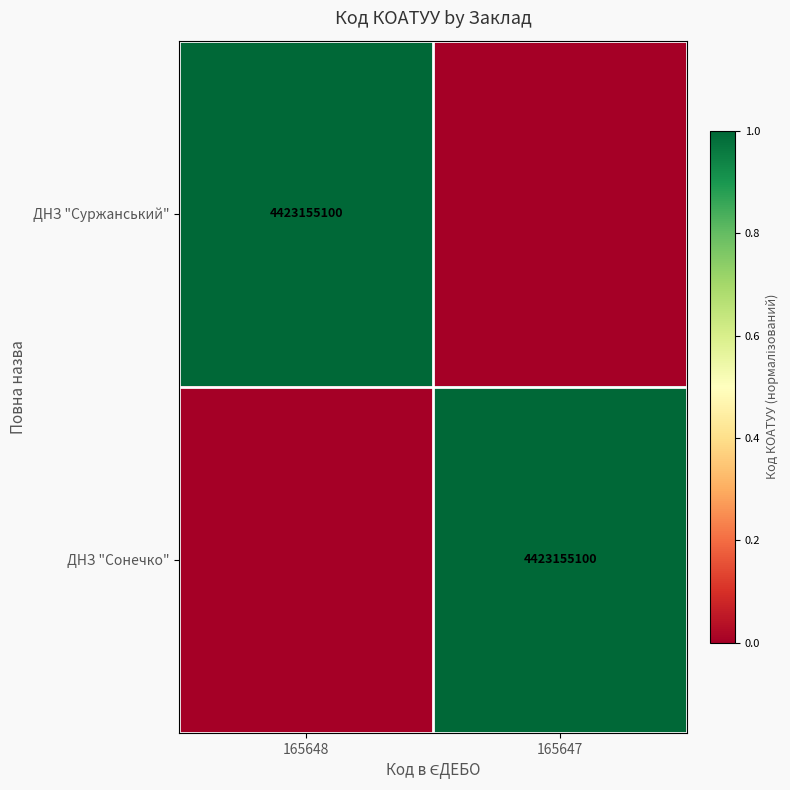

Is it true that ДНЗ "Суржанський" equals 7480152633 at 165648?

False